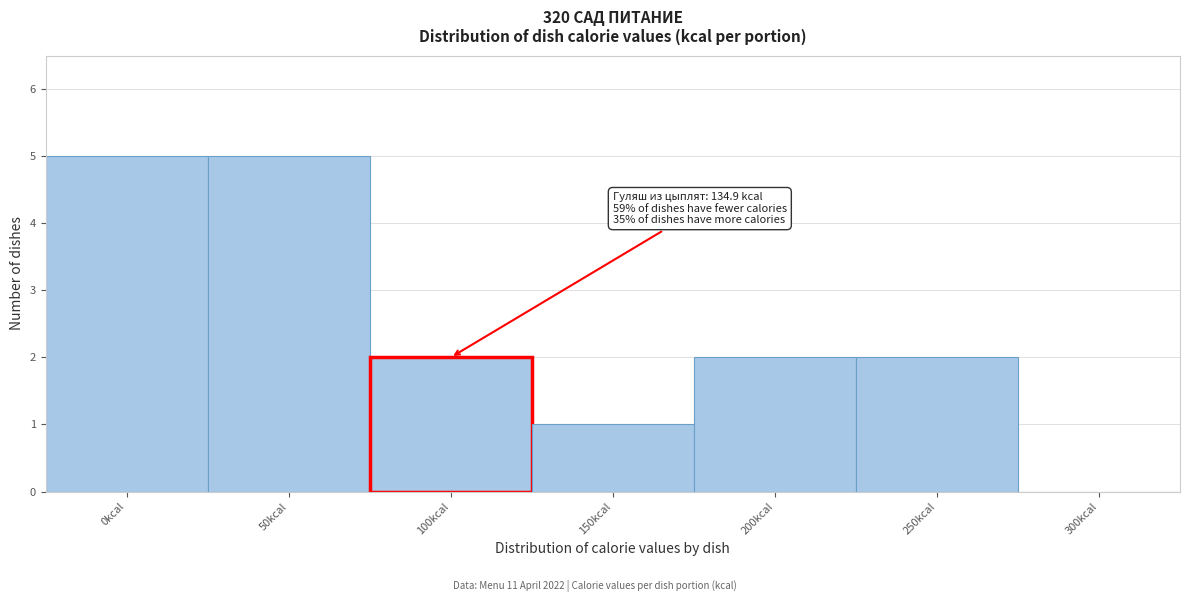

Reading right to left, list all the values displayed in this chart.

300kcal=0	250kcal=2	200kcal=2	150kcal=1	100kcal=2	50kcal=5	0kcal=5